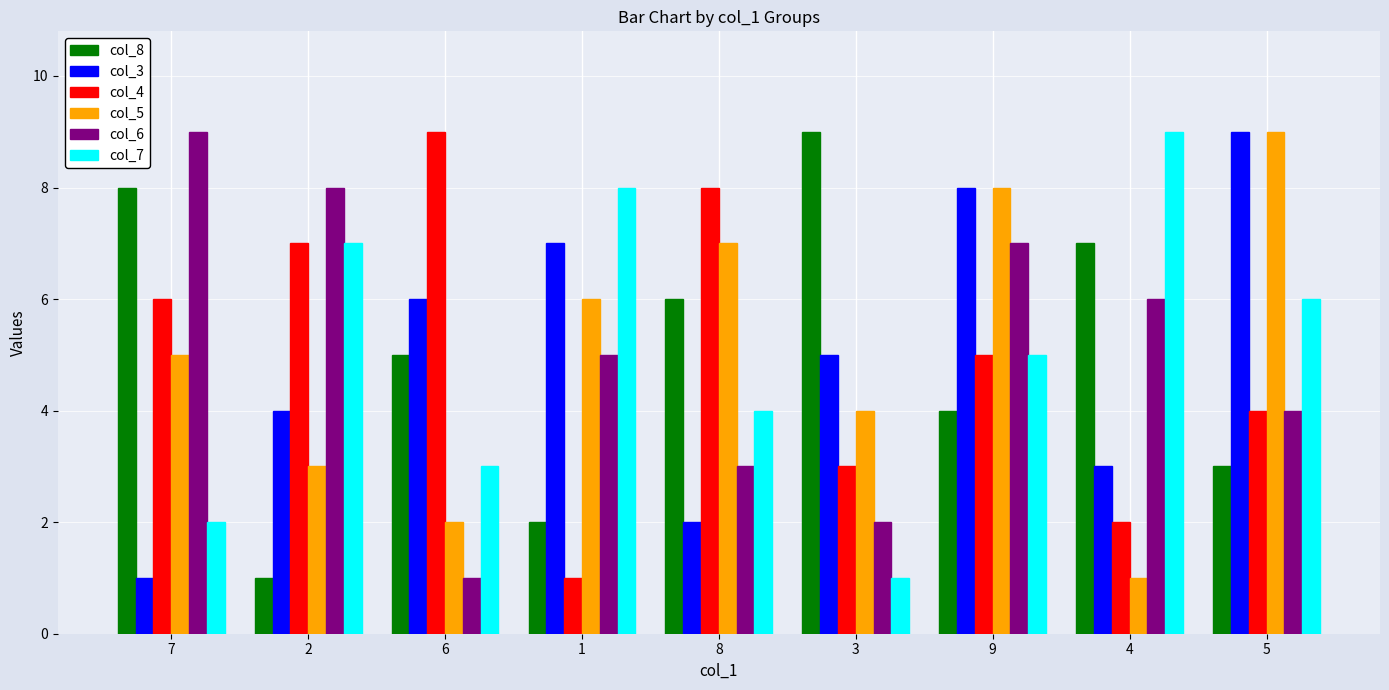

What position from the left is 2?

2